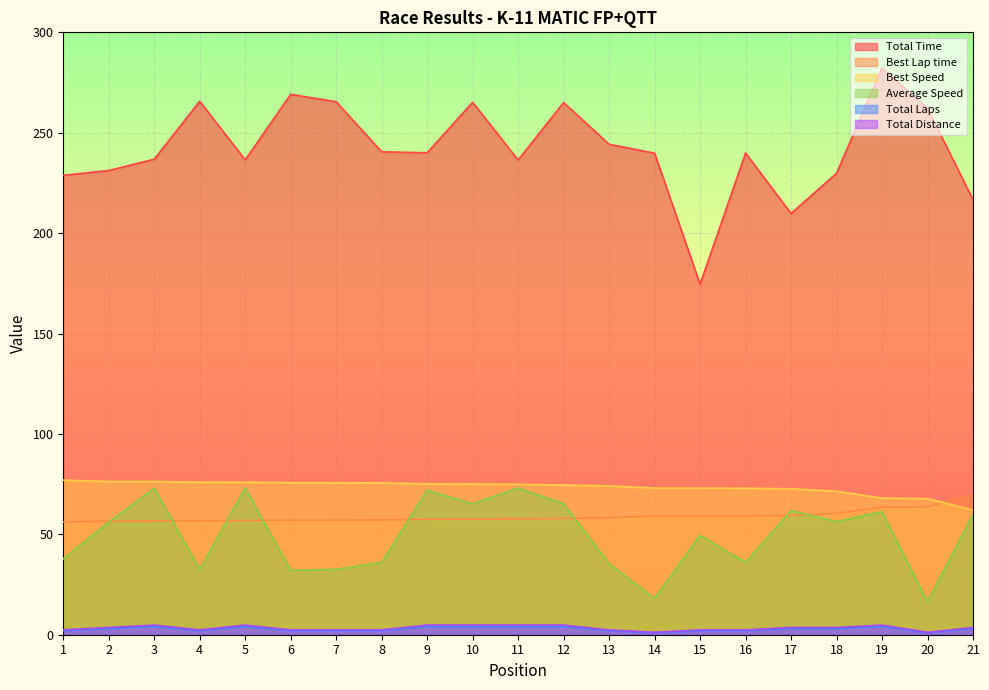

How many interior local valleys does the Total Distance series have?

3